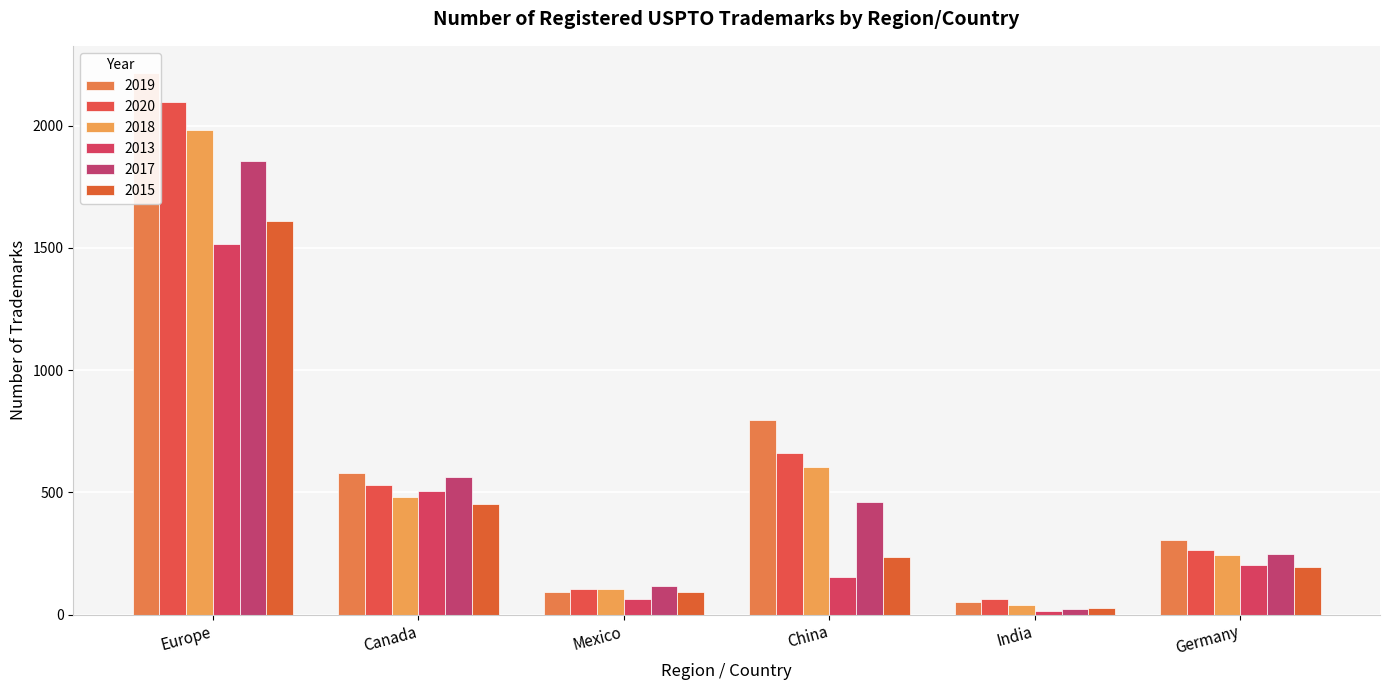

What is the difference between the highest and lowest values at Mexico?

53